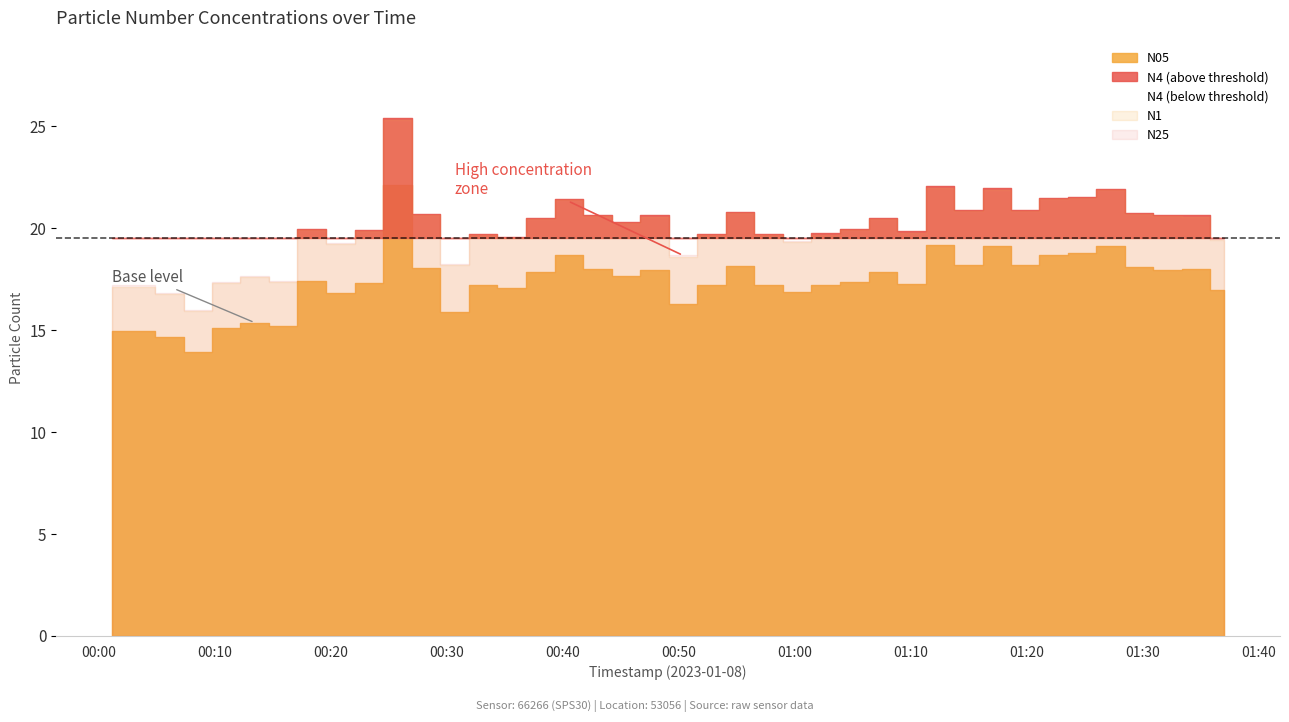

What is the sum of all N1 values?

794.3